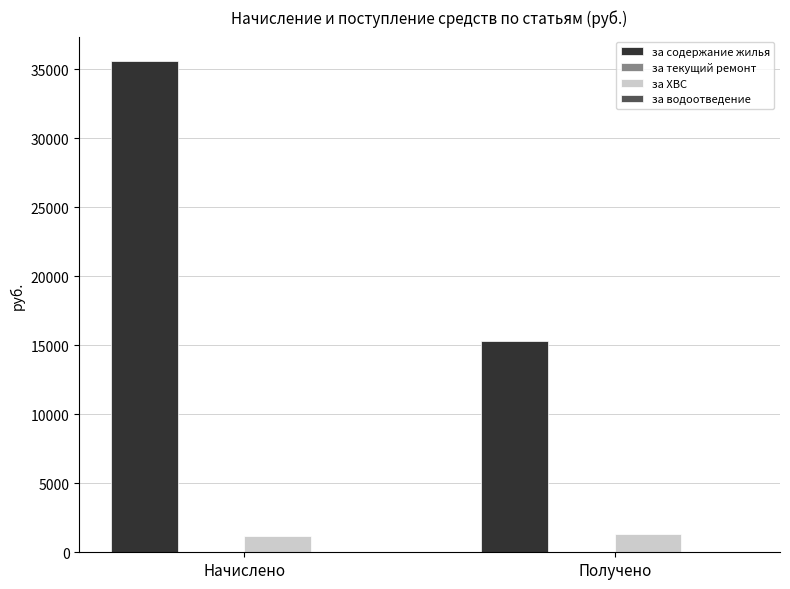

Rank the series by their maximum value, from highest to lowest.

за содержание жилья, за ХВС